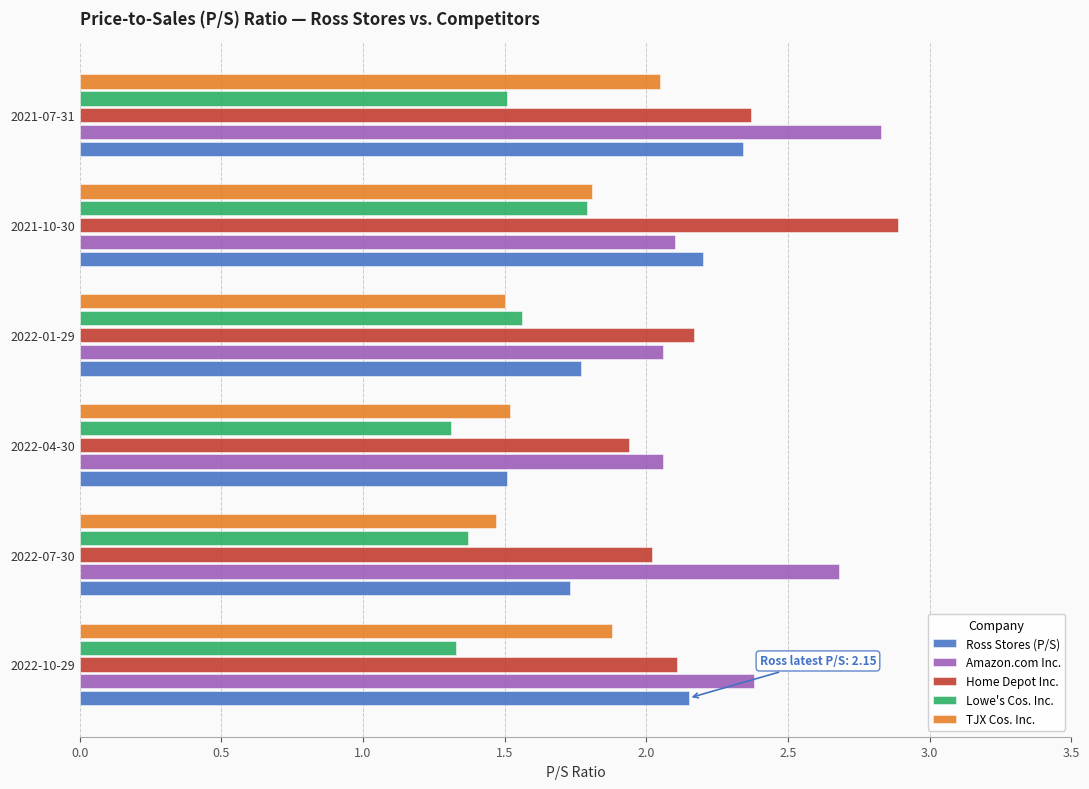

What is the difference between the TJX Cos. Inc. values at 2022-07-30 and 2021-10-30?

0.3